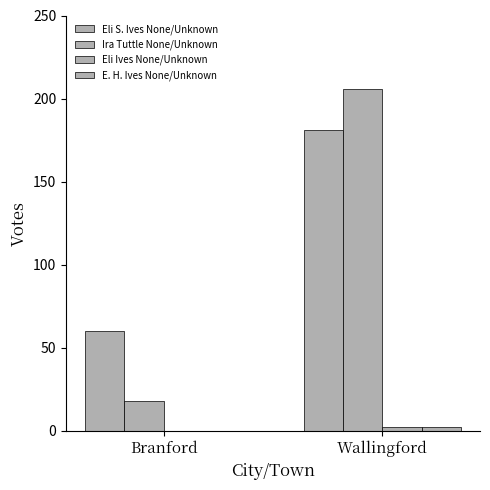

The Ira Tuttle None/Unknown series shows 9 at Branford. True or false?

False